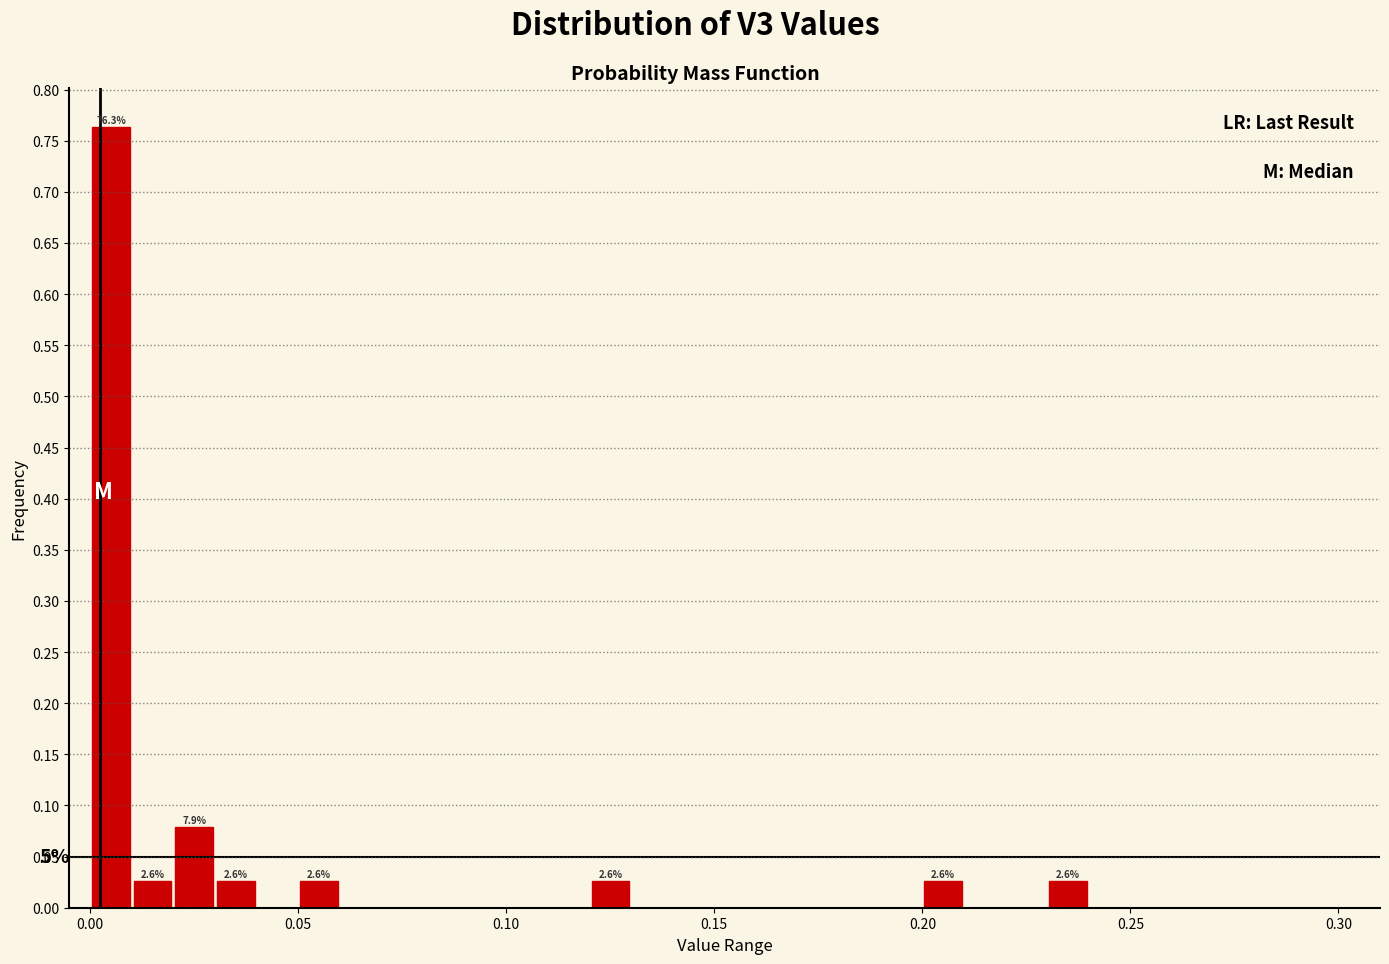

Around what value on the x-axis is the tallest bar? Give the approximate position of its centre, as read against the axis.

0.005